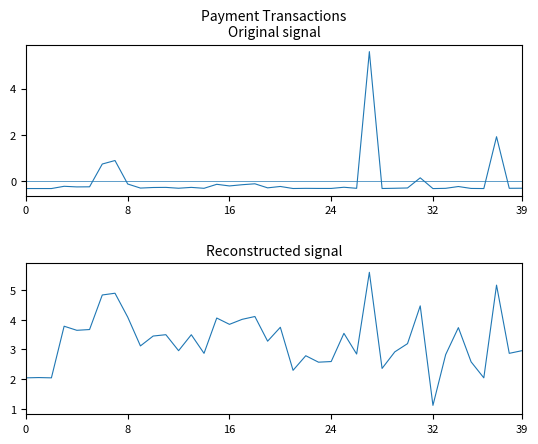

The value of Original signal at 21 is -0.3. True or false?

True